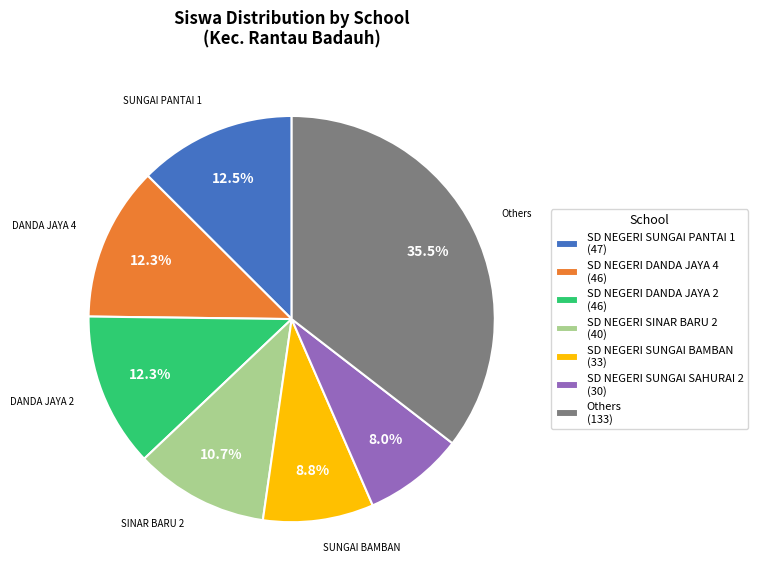

What percentage do Others (133) and SD NEGERI SUNGAI PANTAI 1 (47) together represent?

48.0%